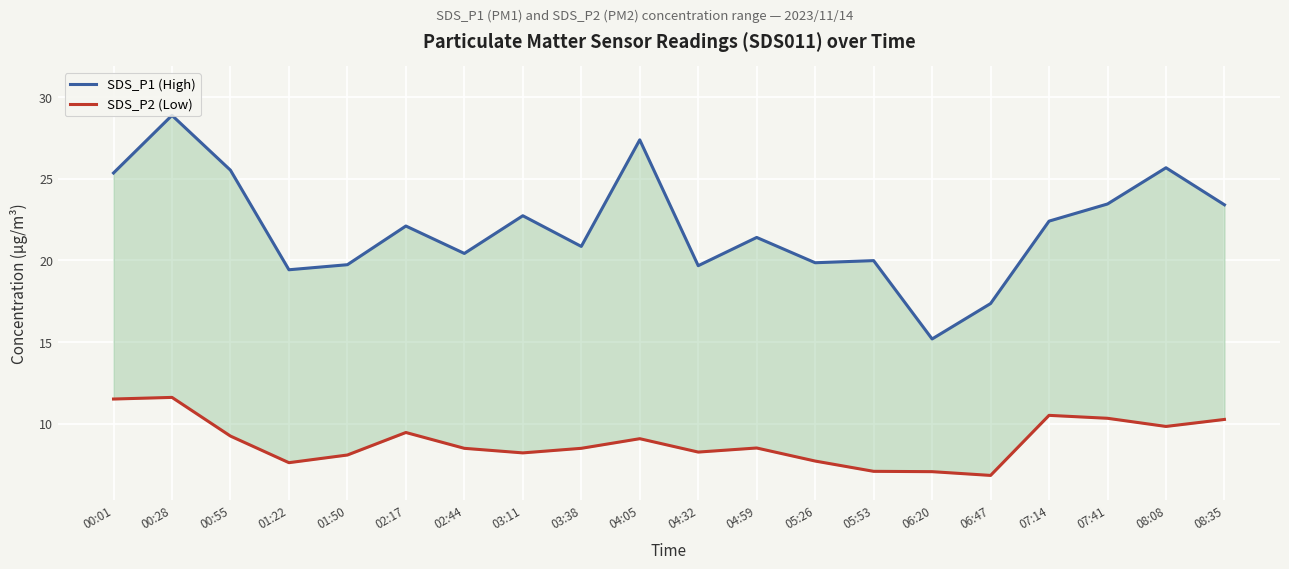

True or false: SDS_P2 (Low) has a value of 11.6 at 00:28.

True